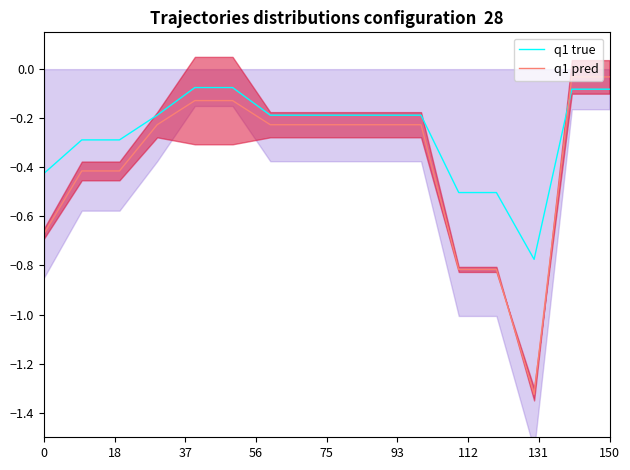

True or false: q1 pred and q1 true intersect in this chart.

True